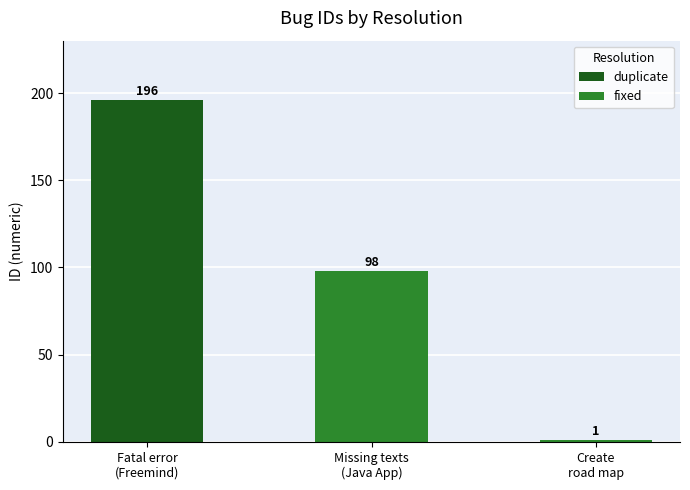

What is the sum of all fixed values?

99